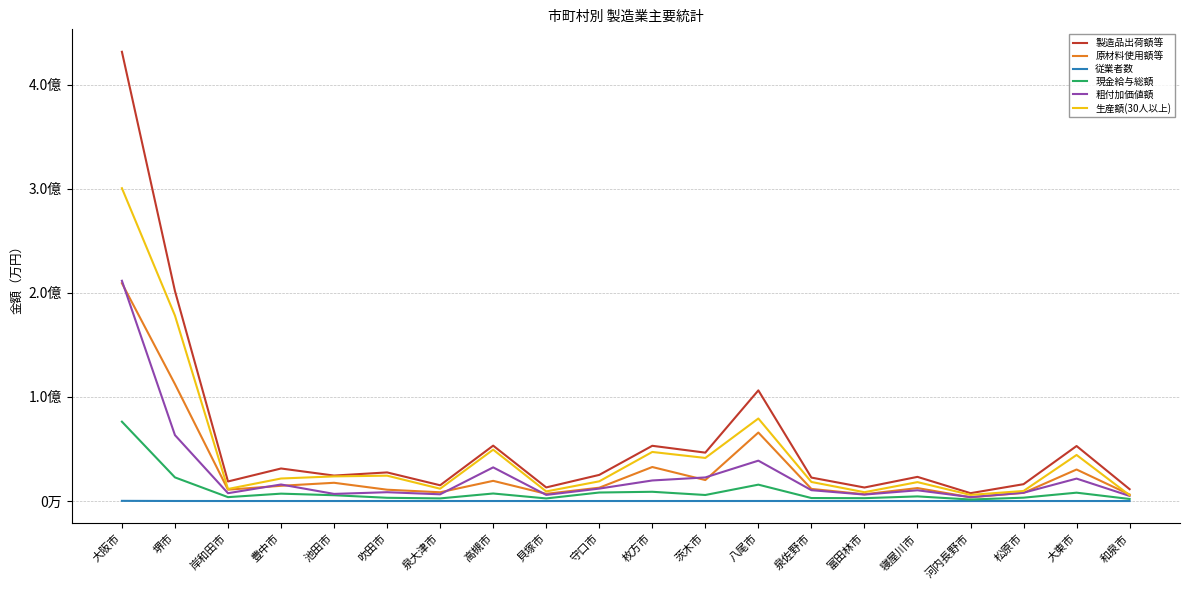

At 河内長野市, list the series in order from smallest to largest.

従業者数, 現金給与総額, 原材料使用額等, 粗付加価値額, 生産額(30人以上), 製造品出荷額等